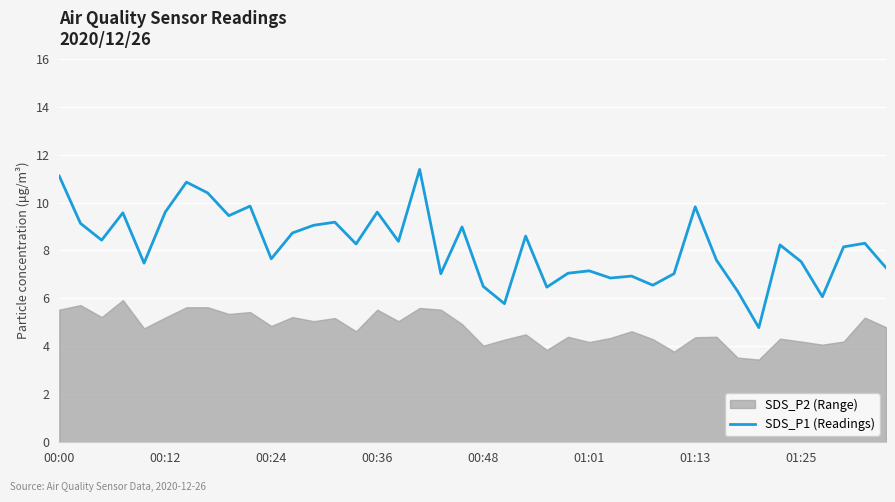

True or false: the data shows 10.7 at 23.

False